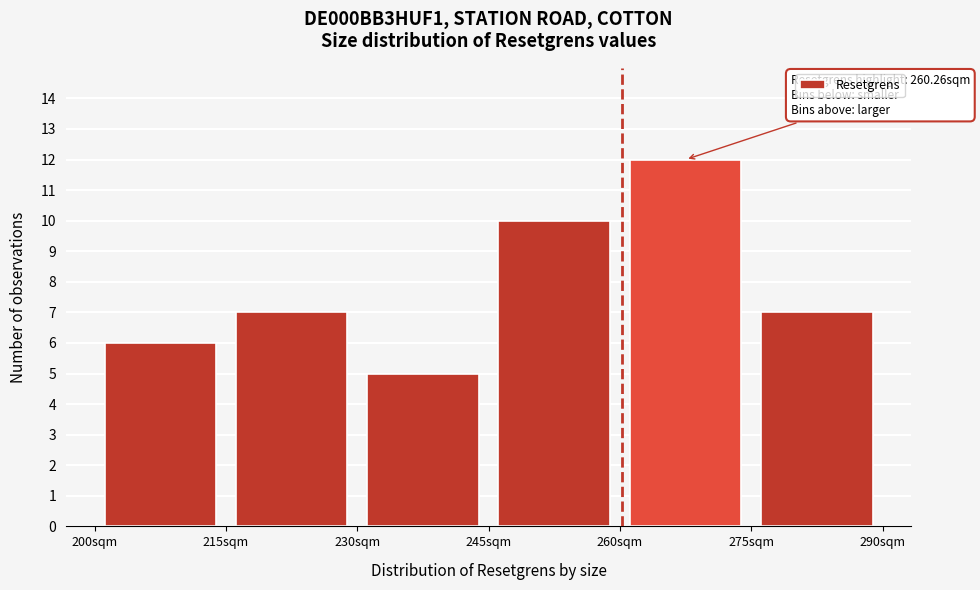

Which range on the x-axis has the tallest bar?

260 to 275